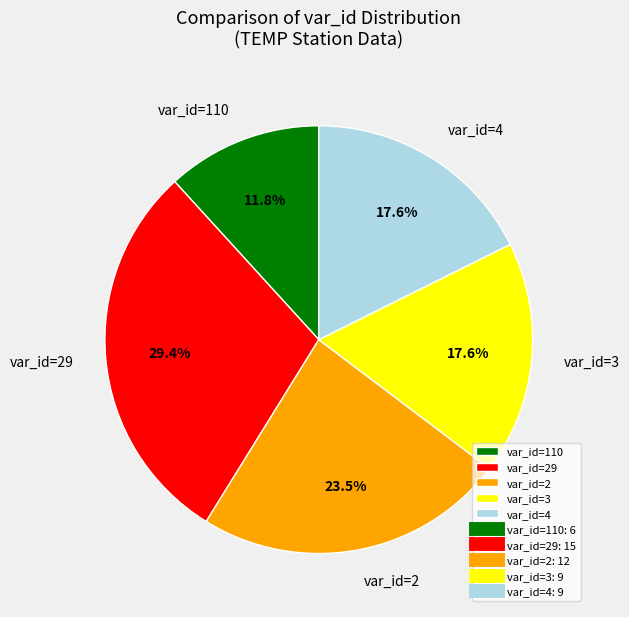

Is the sum of var_id=4 and var_id=110 greater than half?

No